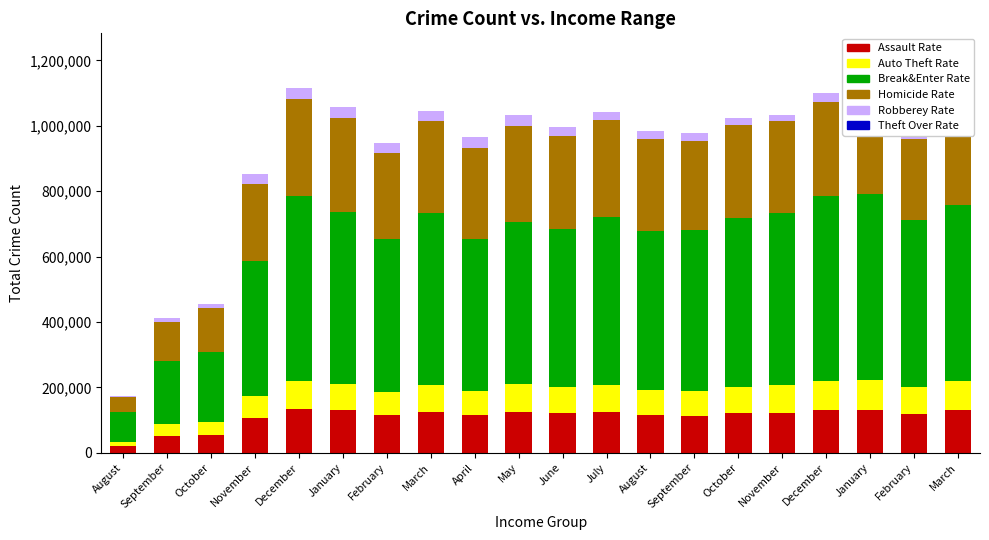

What is the label of the 15th bar from the left?

October